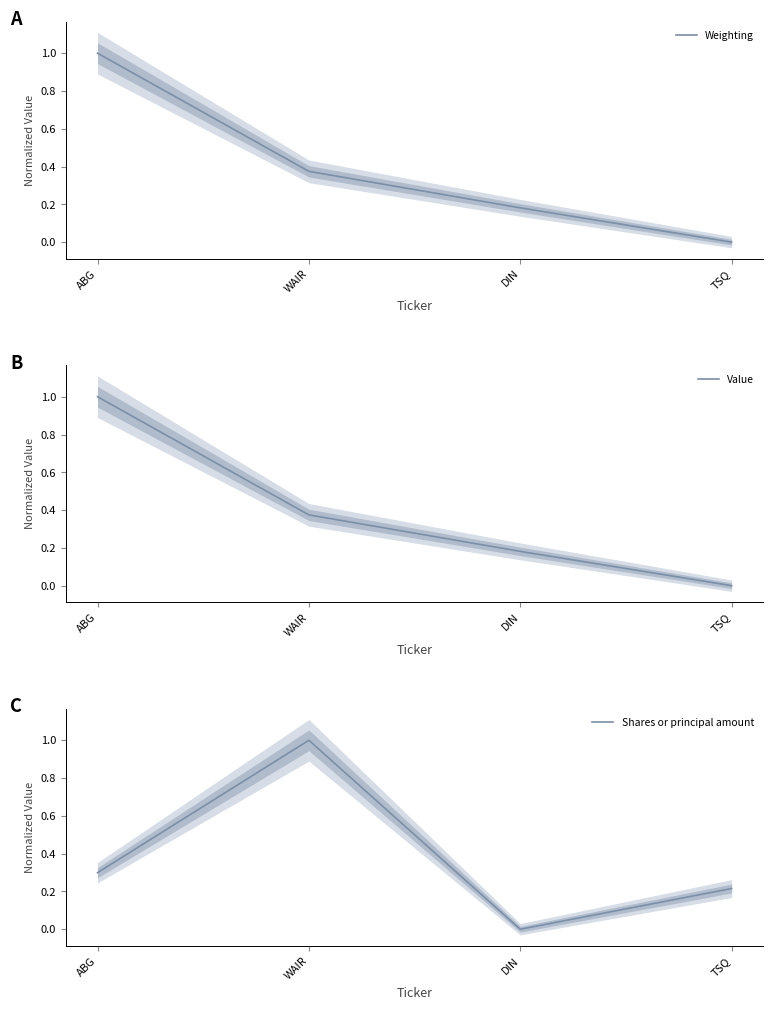

Reading left to right, list all the values displayed in this chart.

Weighting: 1.0	0.4	0.2	0.0
Value: 1.0	0.4	0.2	0.0
Shares or principal amount: 0.3	1.0	0.0	0.2